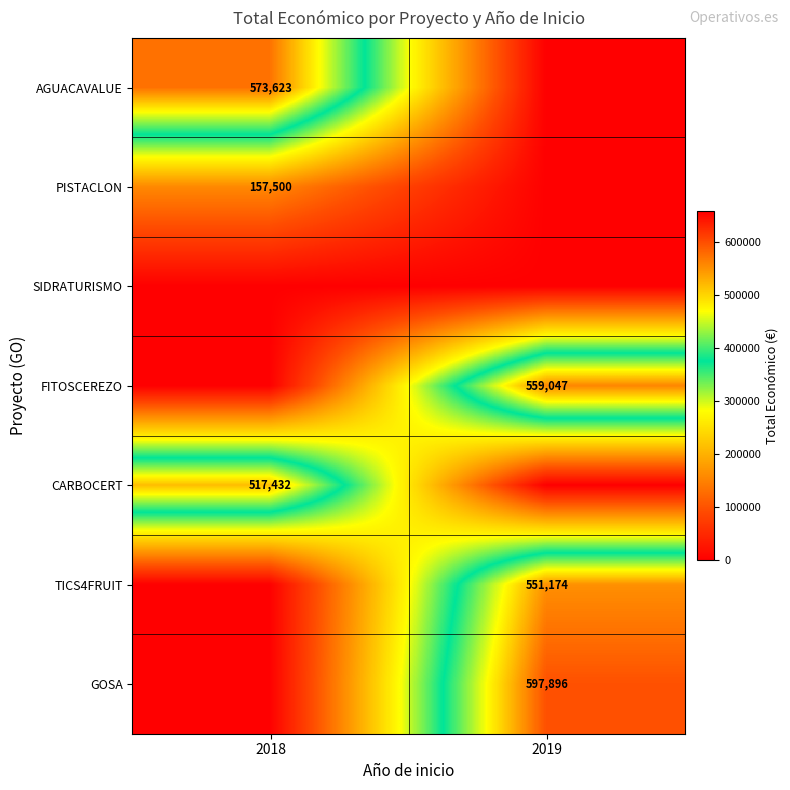

At which category is the sum across all series the highest?

2019